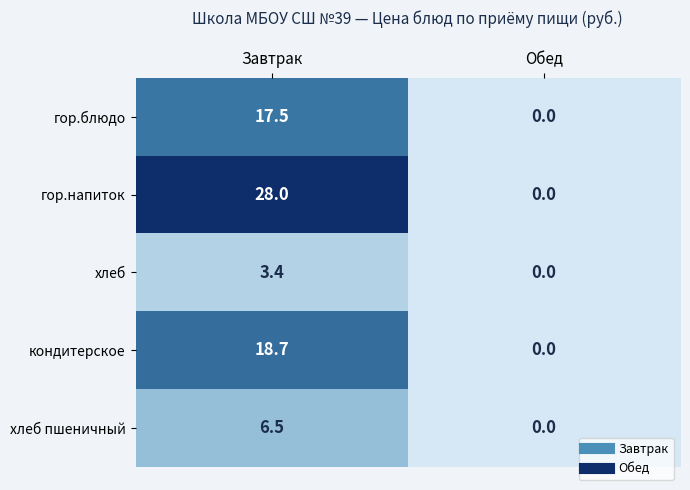

Reading left to right, list all the values displayed in this chart.

гор.блюдо: 17.5	0.0
гор.напиток: 28.0	0.0
хлеб: 3.4	0.0
кондитерское: 18.7	0.0
хлеб пшеничный: 6.5	0.0